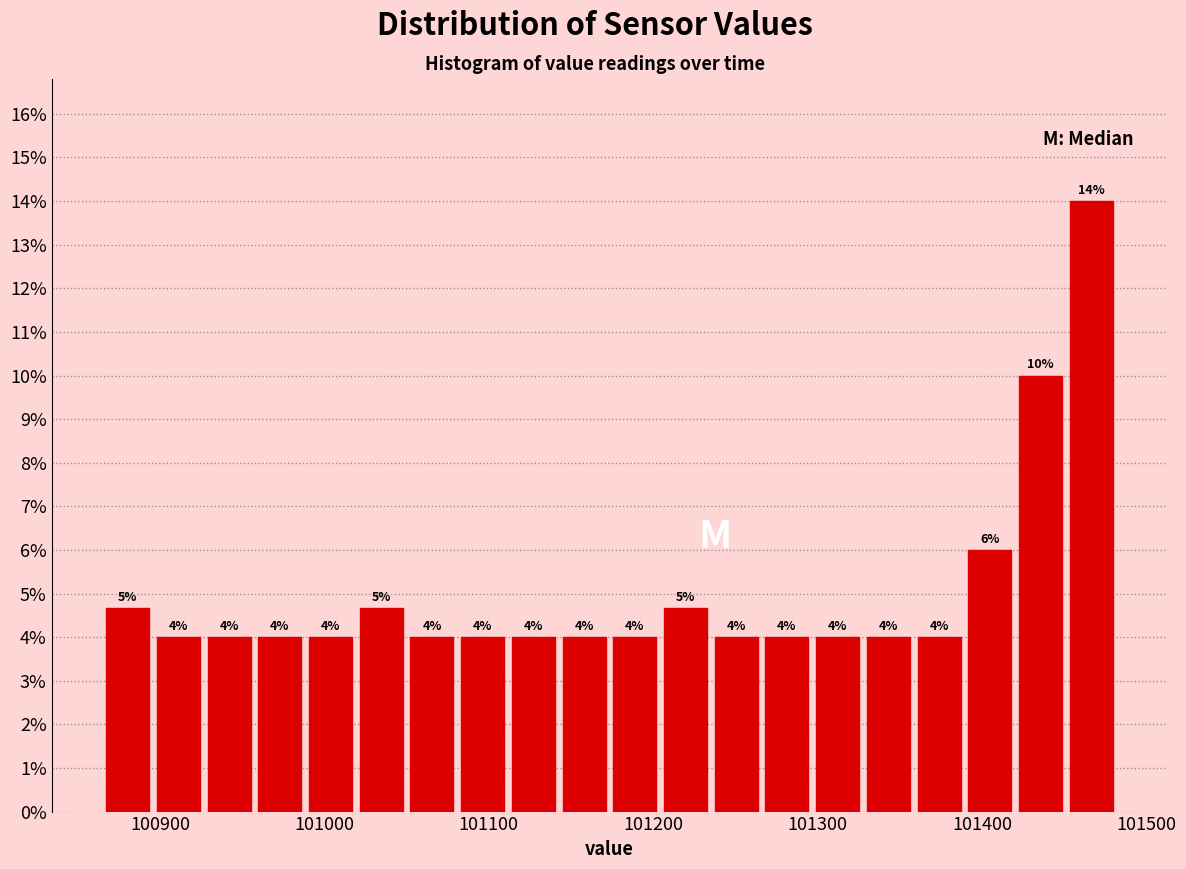

Read against the x-axis, roughly where is the centre of the tallest bar?

101470